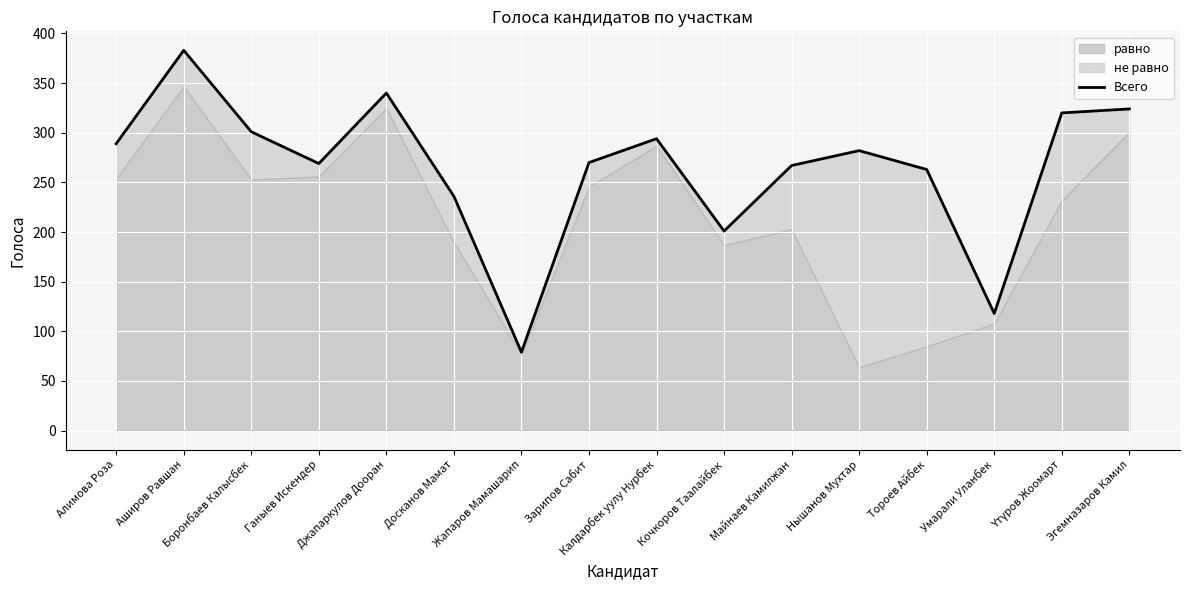

Which has a higher value, Жапаров Мамашарип or Калдарбек уулу Нурбек?

Калдарбек уулу Нурбек